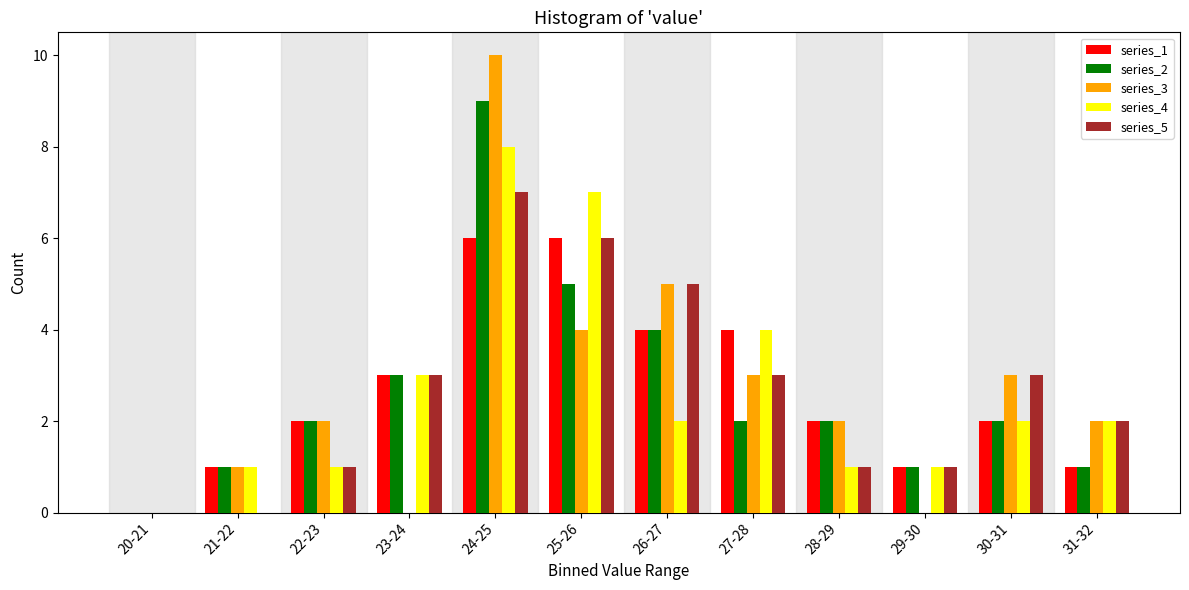

Which category has the highest value across all series?

24-25